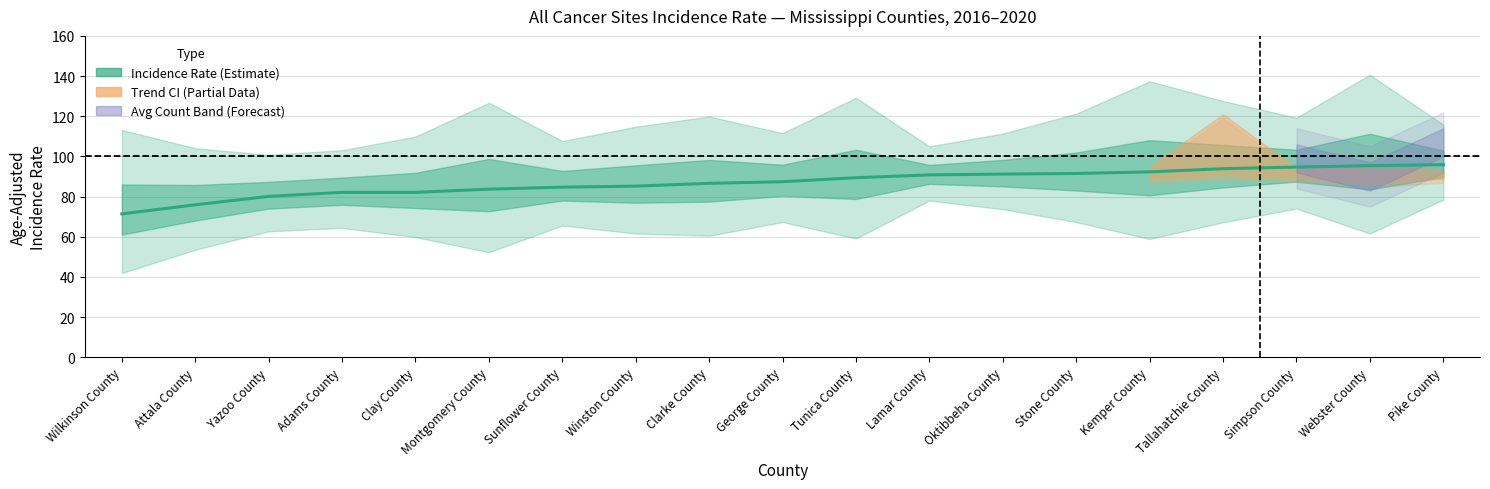

What is the difference between the maximum and minimum values?

24.5